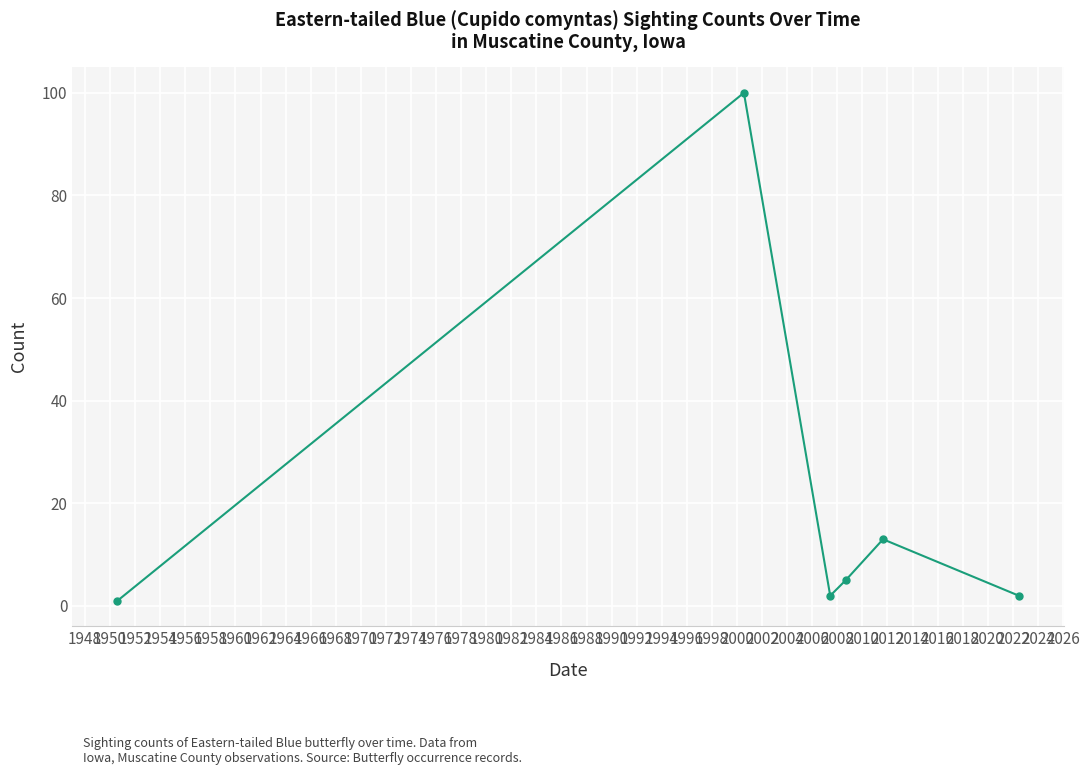

What is the minimum value shown in the chart?

1